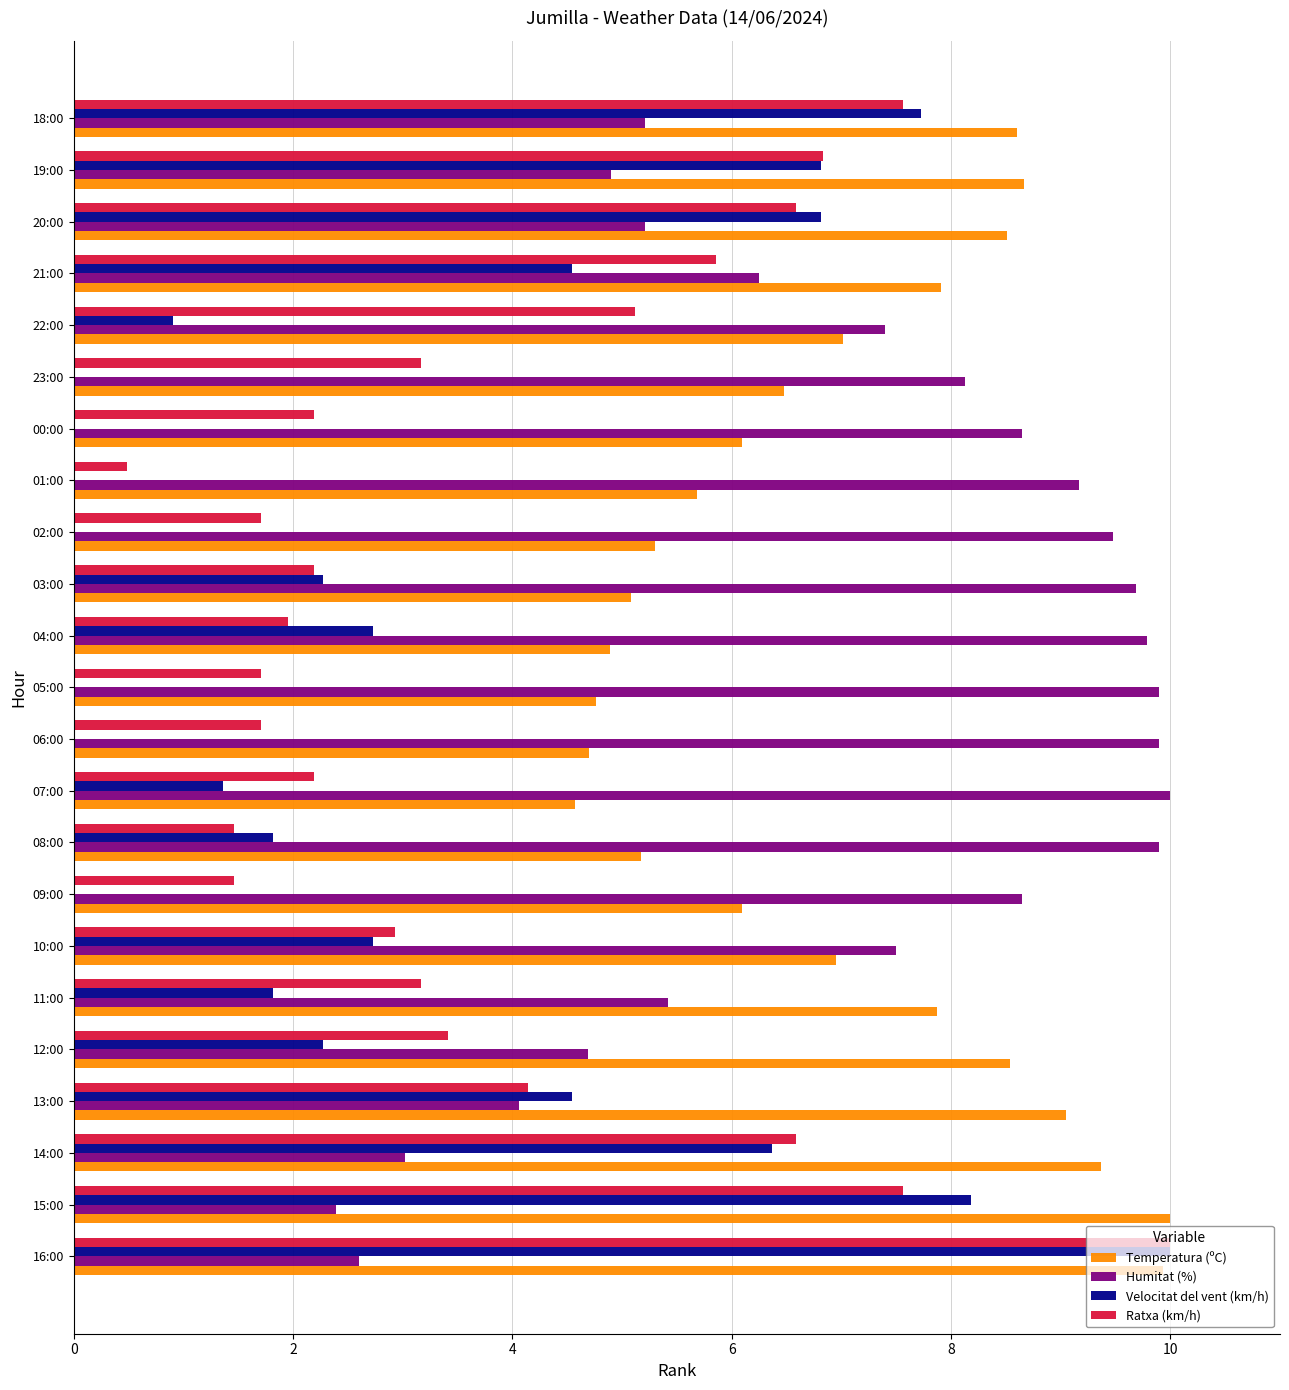

What are all the series names shown in the legend?

Temperatura (ºC), Humitat (%), Velocitat del vent (km/h), Ratxa (km/h)